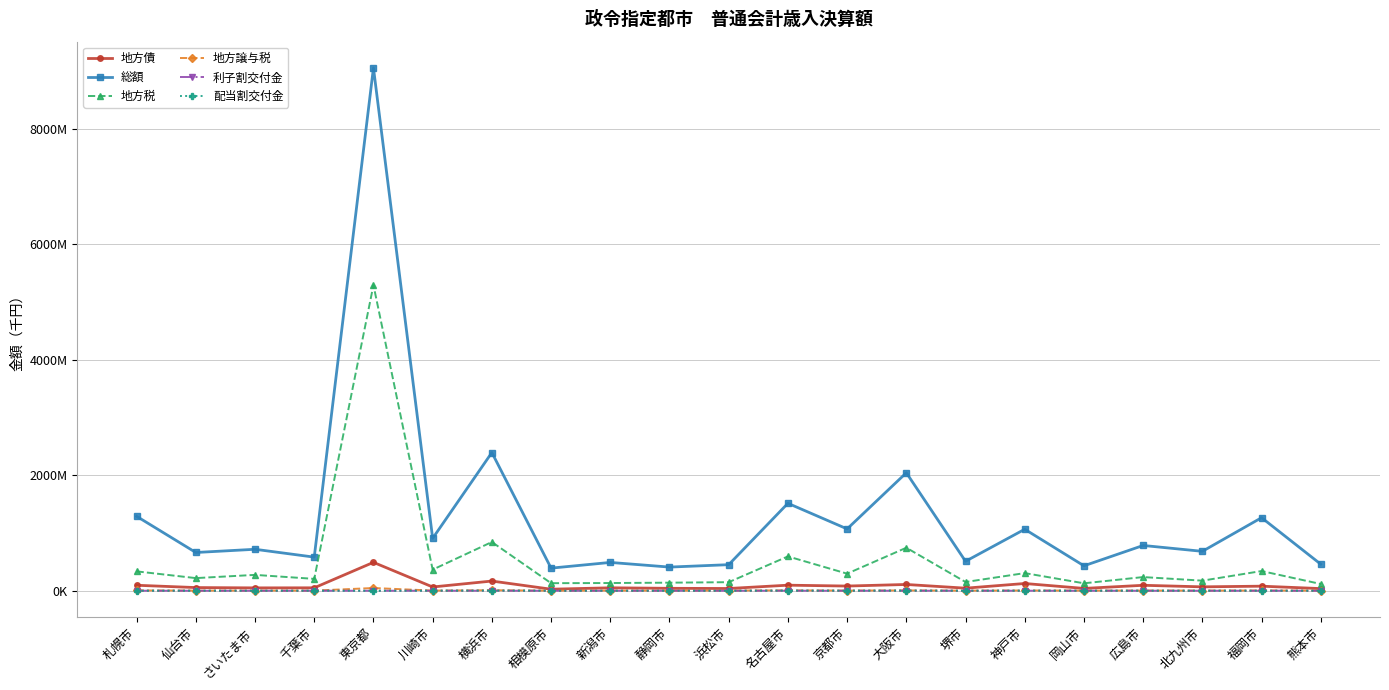

True or false: 地方税 and 利子割交付金 cross at least once.

False